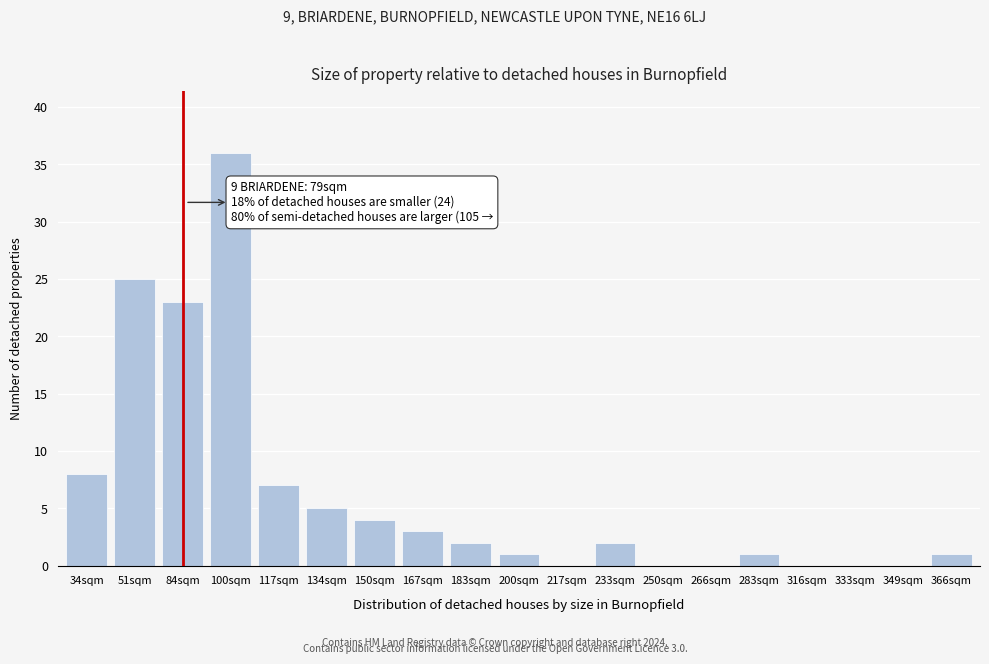

Reading right to left, list all the values displayed in this chart.

366sqm=1	349sqm=0	333sqm=0	316sqm=0	283sqm=1	266sqm=0	250sqm=0	233sqm=2	217sqm=0	200sqm=1	183sqm=2	167sqm=3	150sqm=4	134sqm=5	117sqm=7	100sqm=36	84sqm=23	51sqm=25	34sqm=8